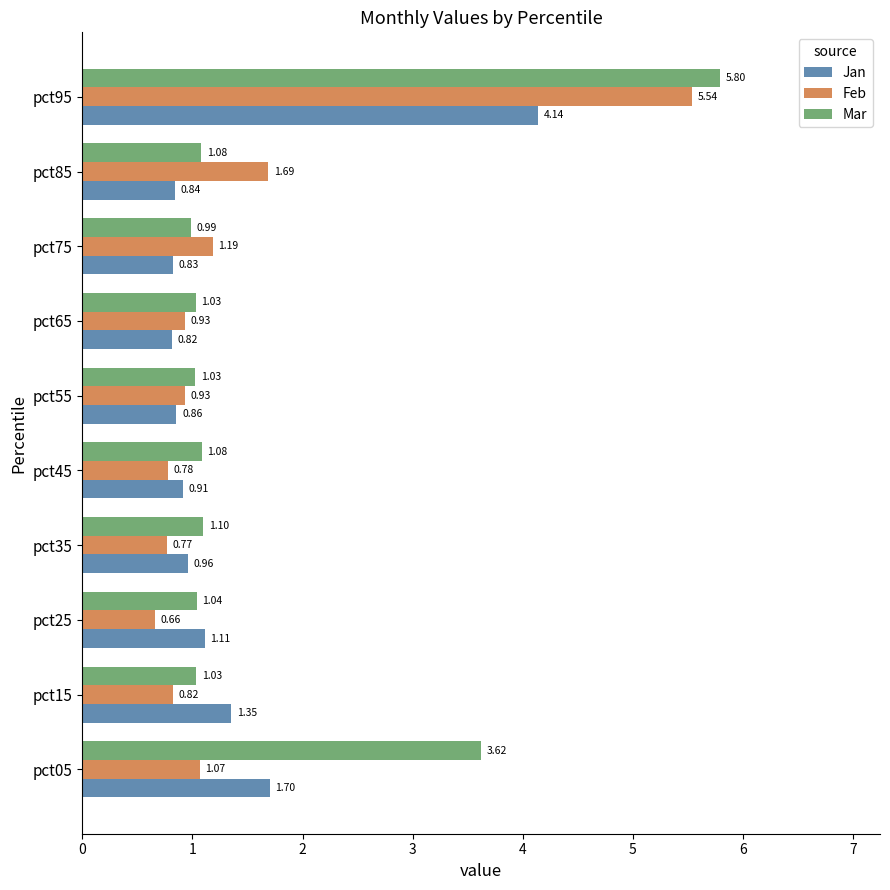

What are all the series names shown in the legend?

Jan, Feb, Mar